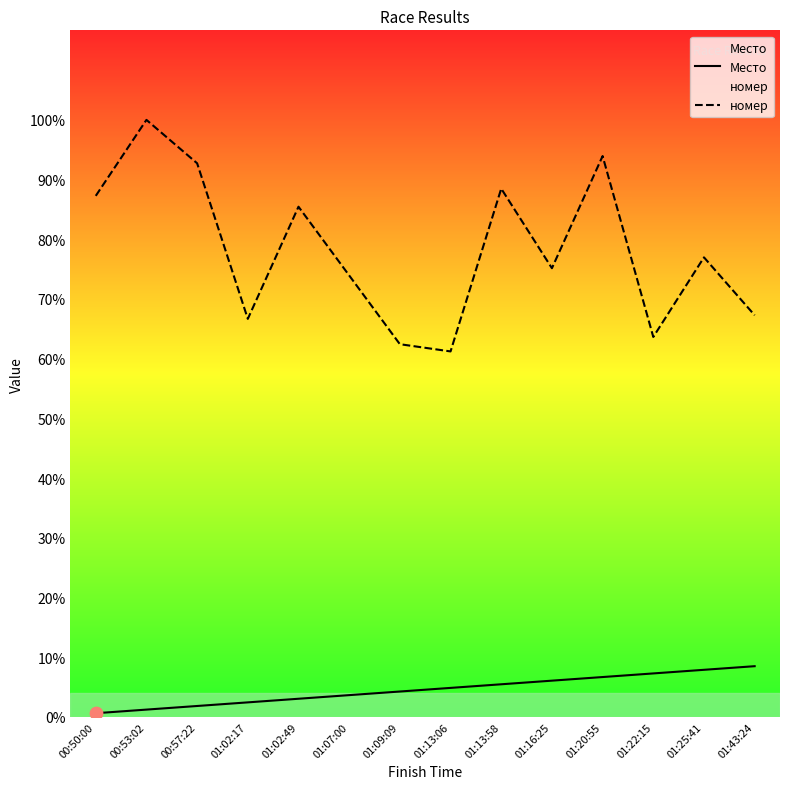

Which series has the widest spread of Y values?

номер